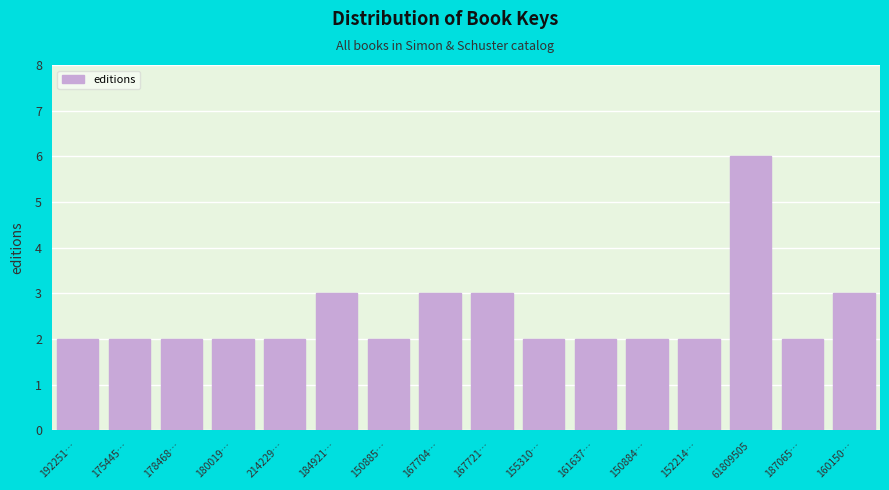

Reading right to left, what are all the values shown in this chart?

3	2	6	2	2	2	2	3	3	2	3	2	2	2	2	2